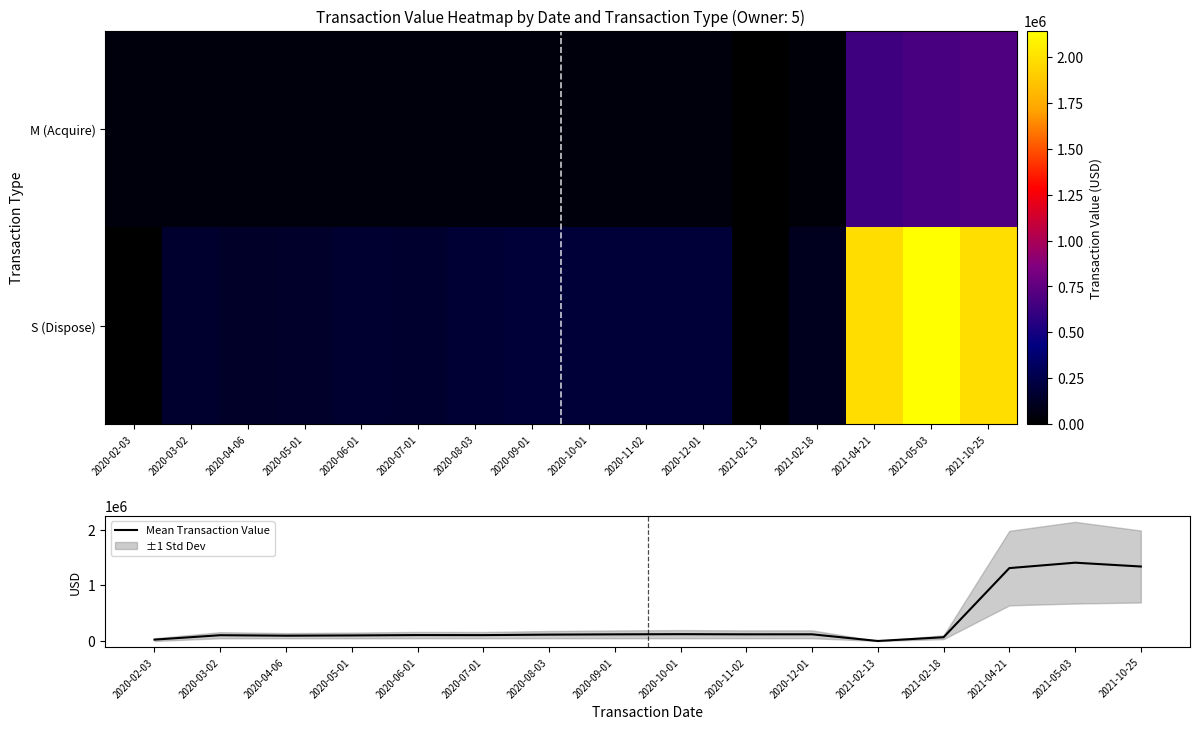

At how many categories does at least one series exceed 1312187?

3